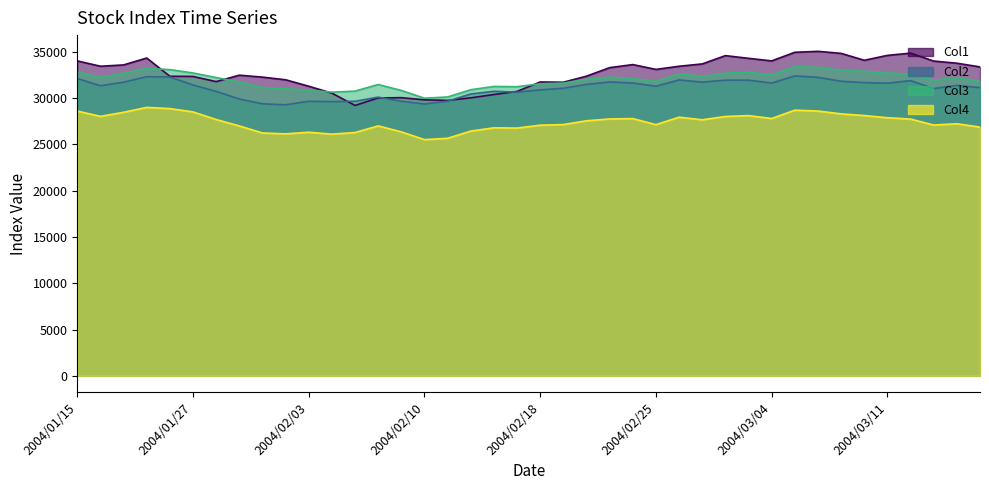

After their last crossing, which series has the higher values: Col1 or Col3?

Col1